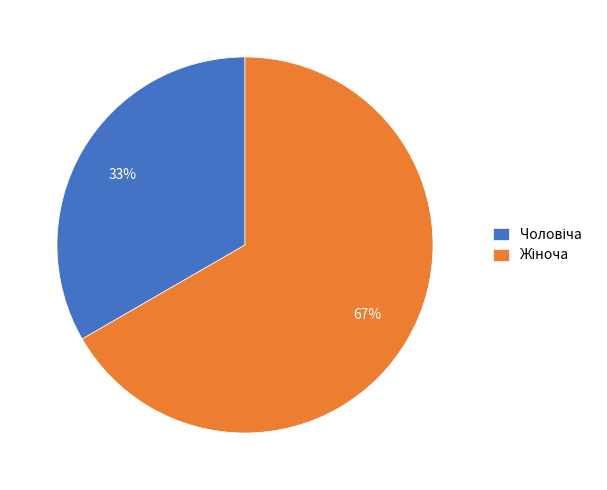

How many segments does this pie chart have?

2